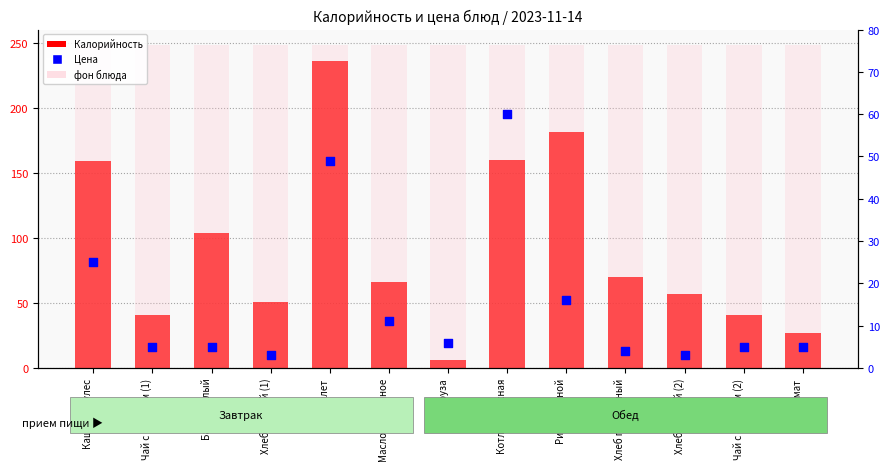

Which series reaches the maximum Y coordinate?

Калорийность